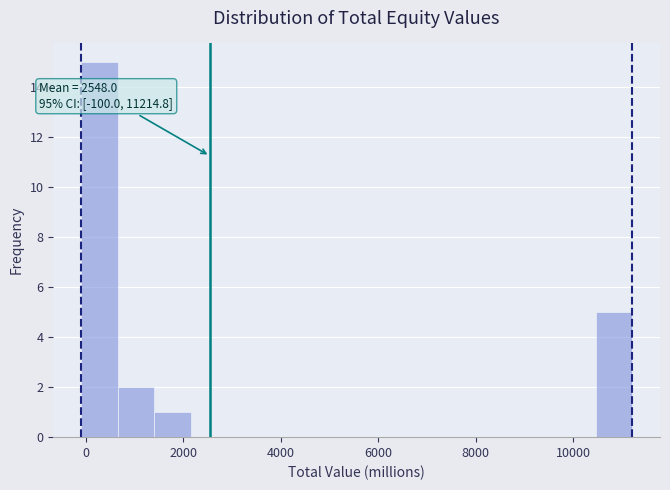

Around what value on the x-axis is the tallest bar? Give the approximate position of its centre, as read against the axis.

200